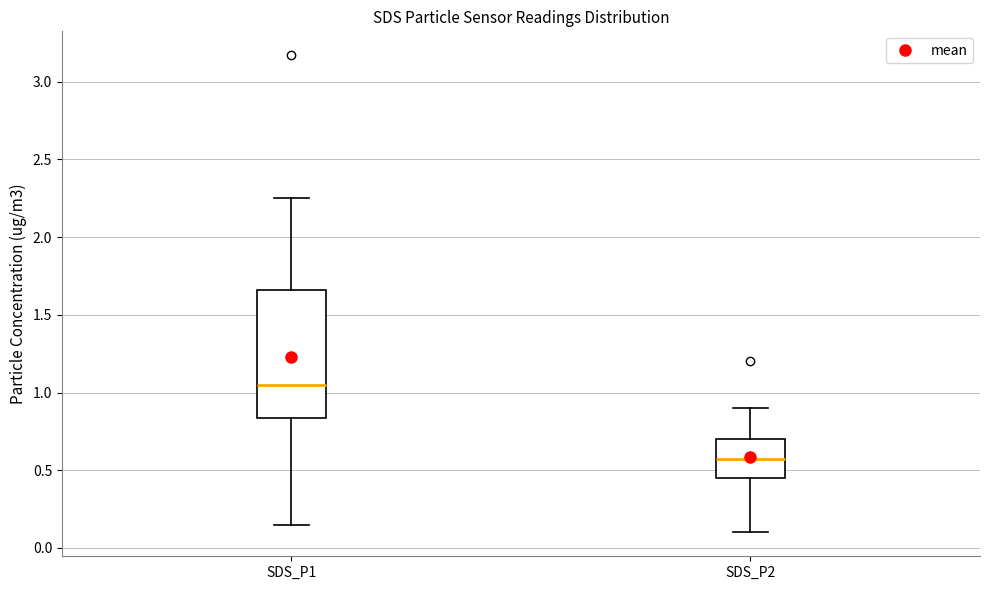

Which box has the lowest median line?

SDS_P2